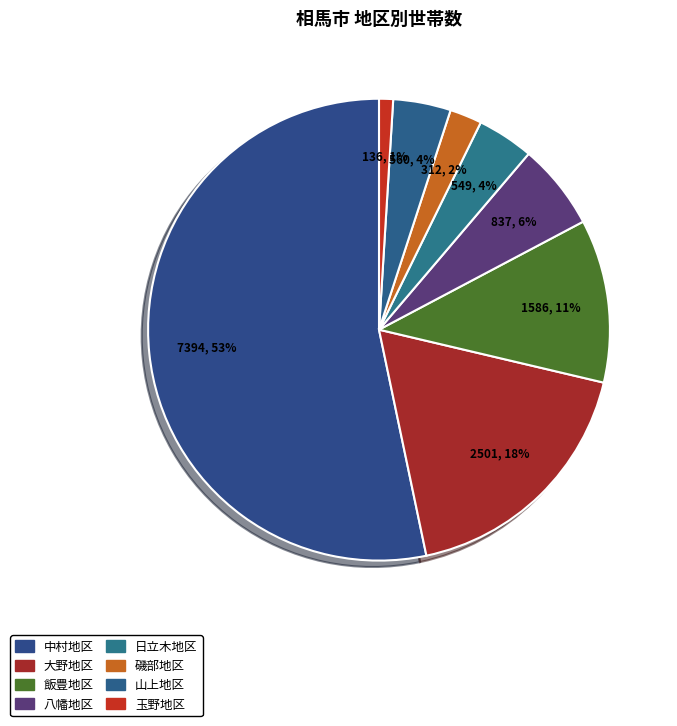

Count the number of slices in the pie.

8